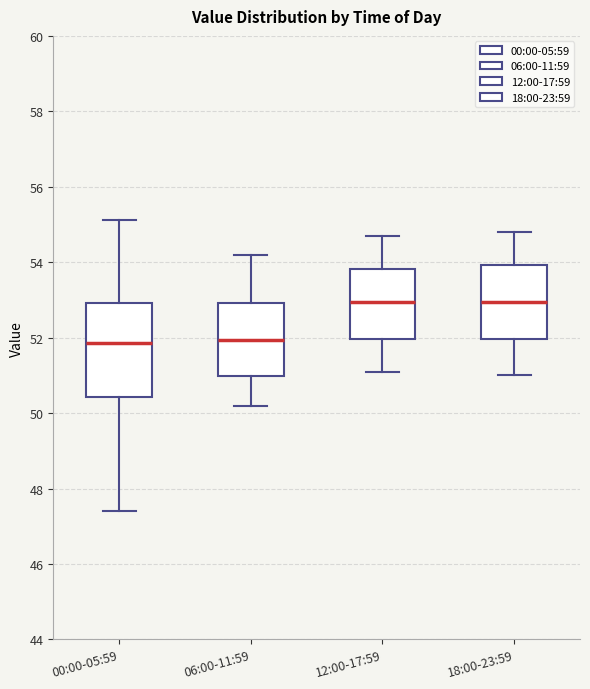

Where is the lower edge of the box for 00:00-05:59 on the y-axis? The values are not printed on the chart, so give them approximately, as read against the axis.

50.4